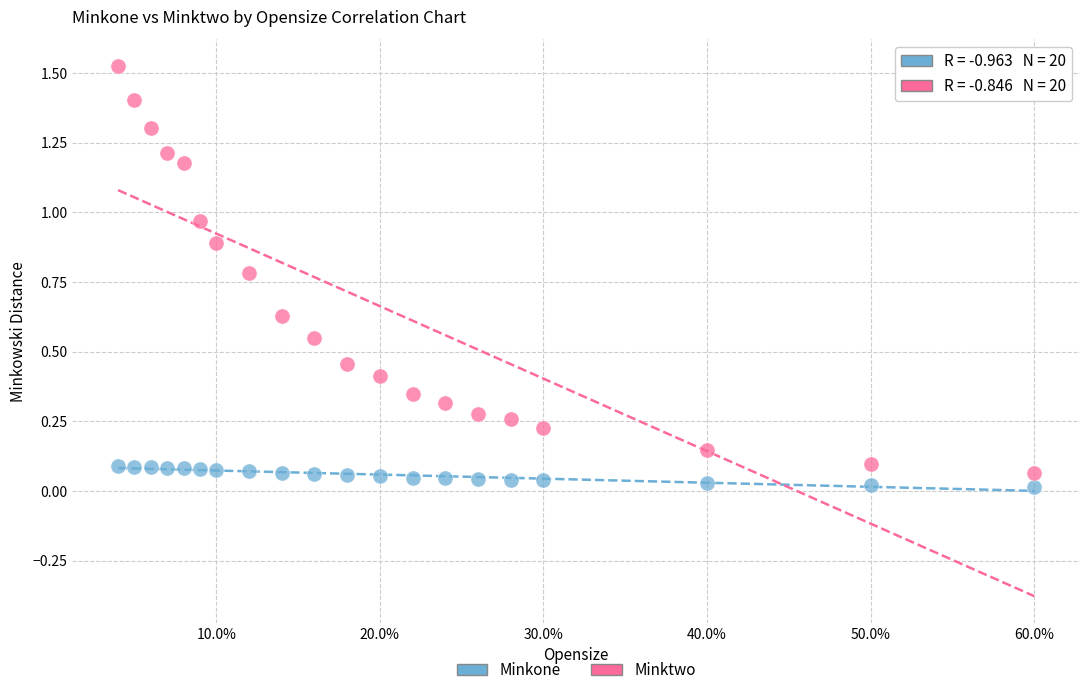

What are all the series names shown in the legend?

Minkone, Minktwo